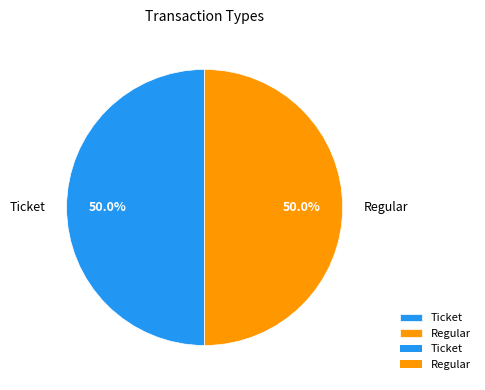

Count the number of slices in the pie.

2